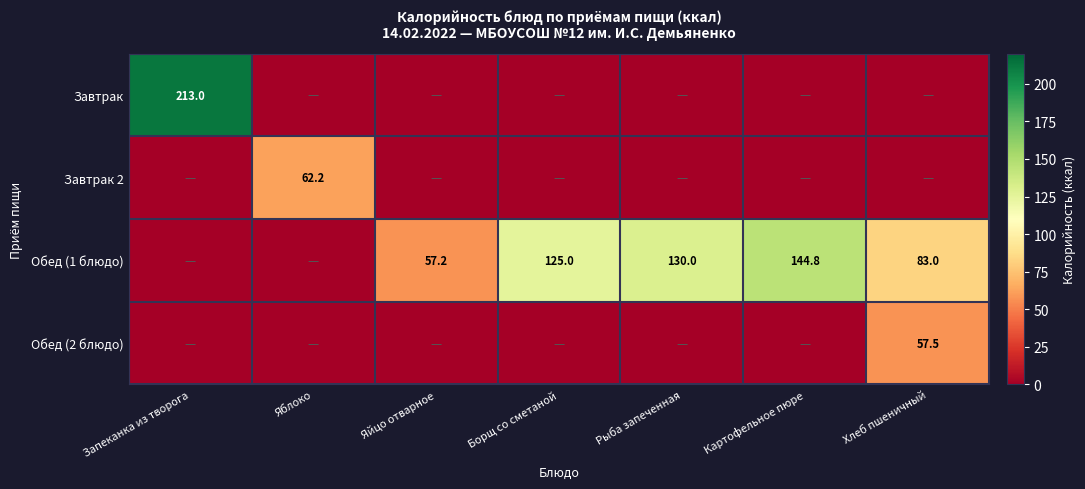

What is the total value across all series at Картофельное пюре?

144.8